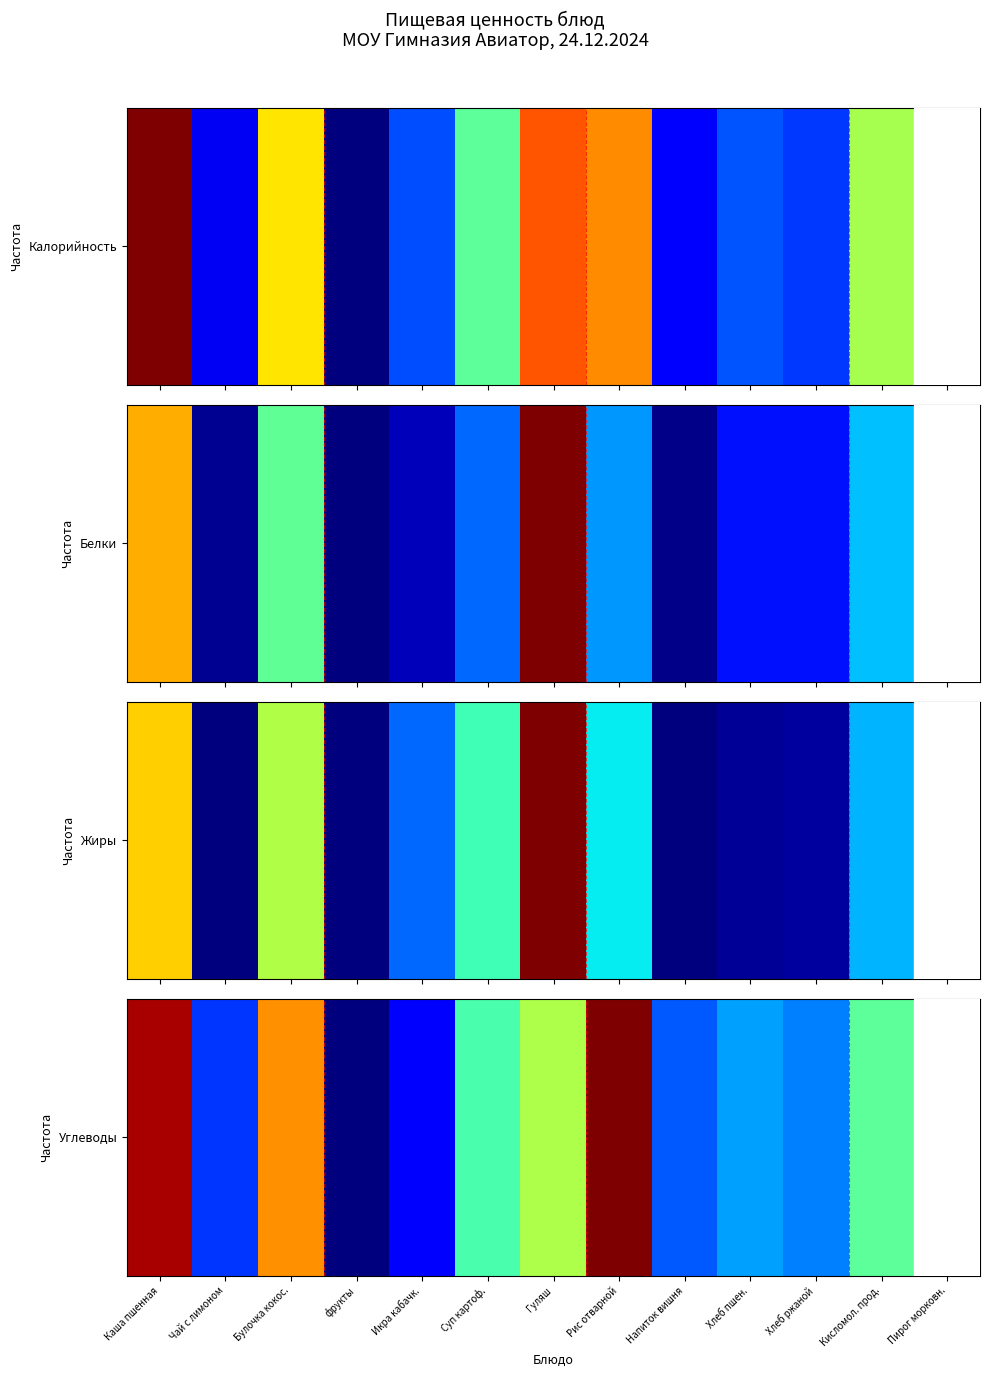

What is the sum of the values at Булочка кокос. and Гуляш?

1.3